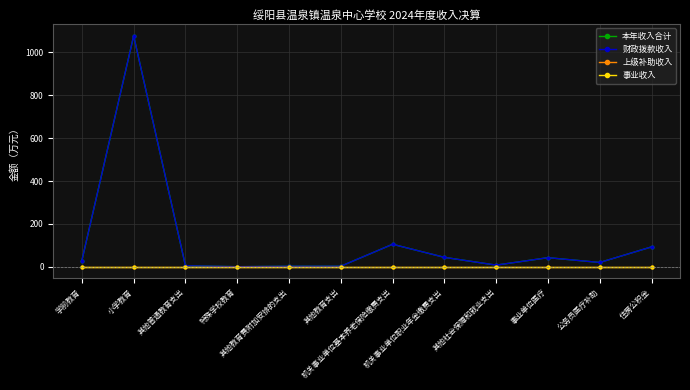

What is the spread (max minus min) of values at 学前教育?

29.4